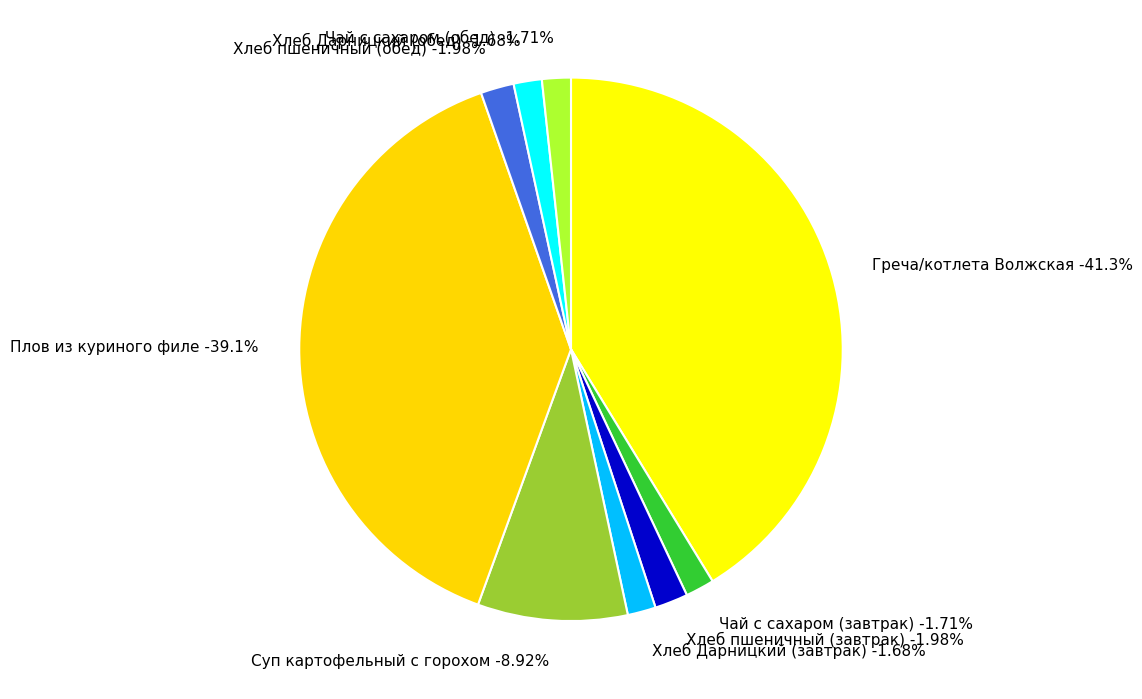

Count the number of slices in the pie.

9